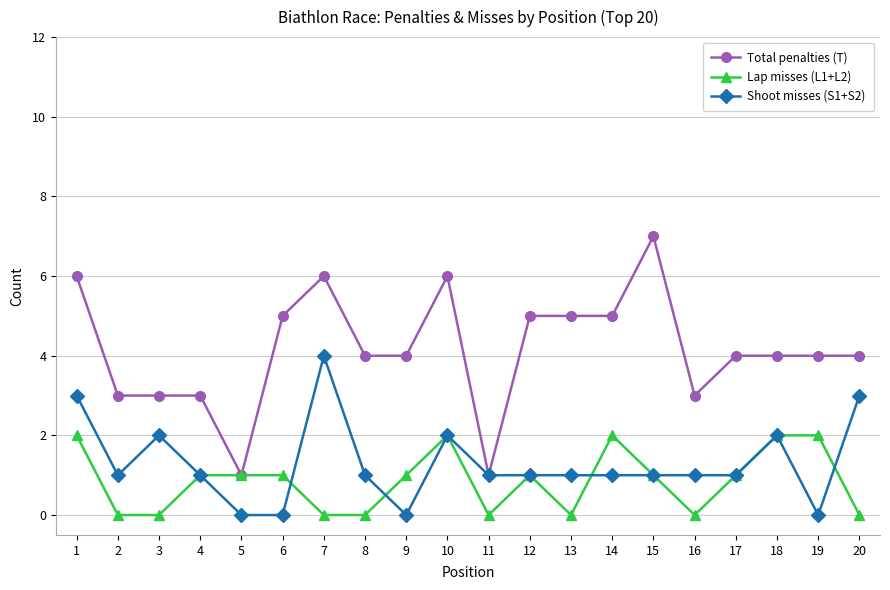

What is the maximum value for Total penalties (T)?

7